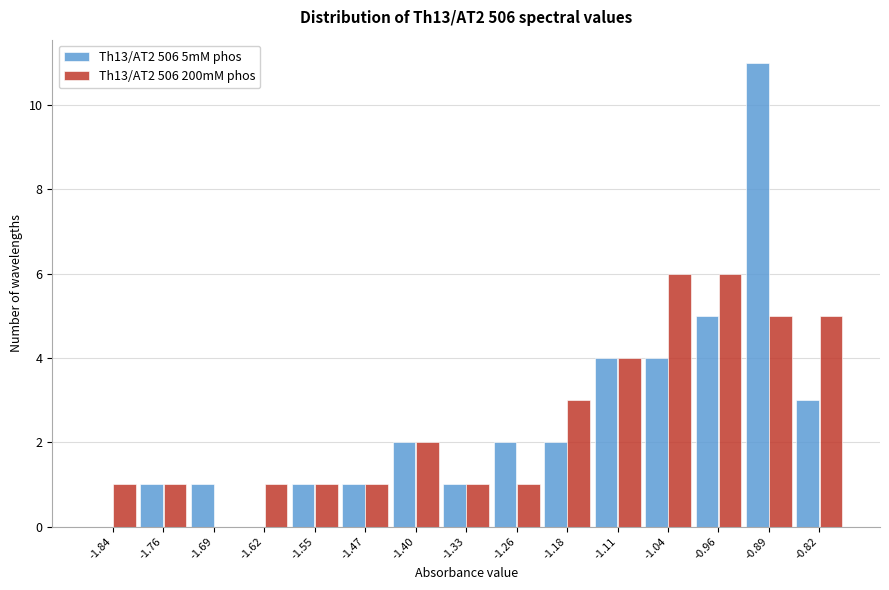

The value of Th13/AT2 506 5mM phos at -1.47 is 1. True or false?

True